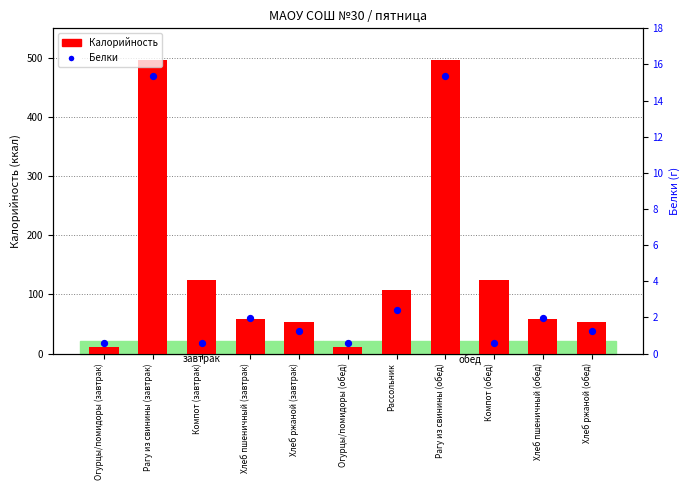

Which series has the largest total across all categories?

Калорийность